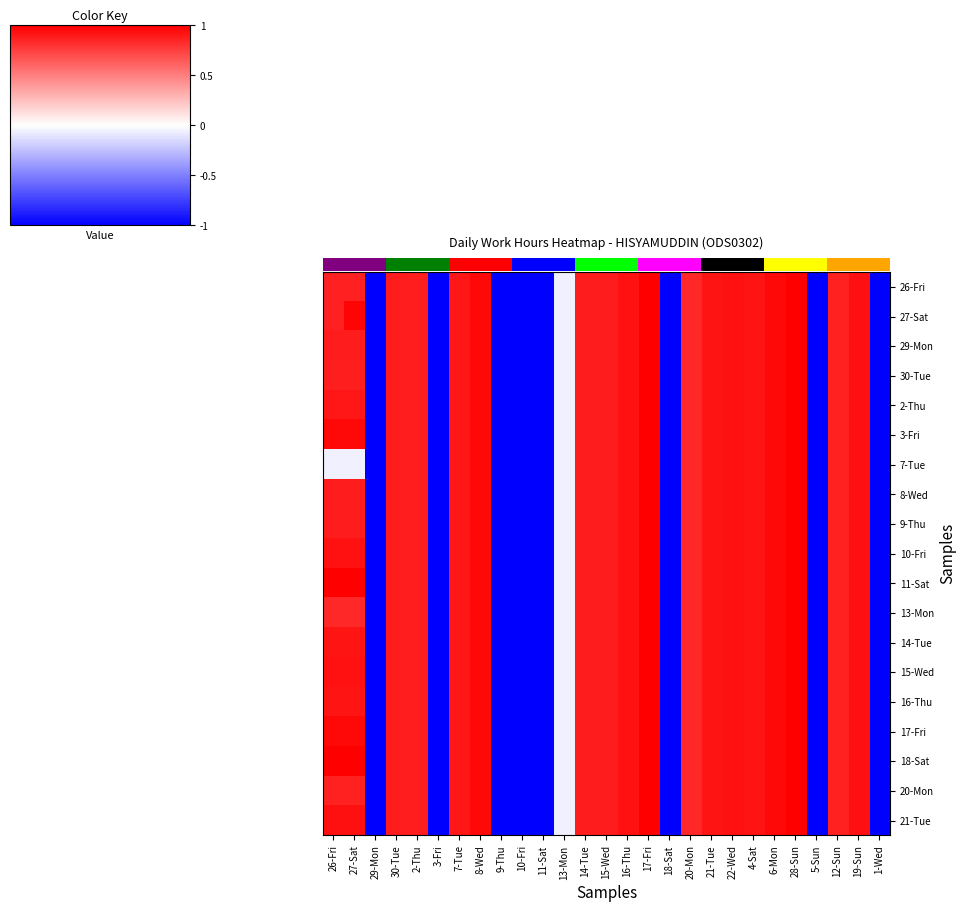

Rank the categories by 11-Sat value from highest to lowest.

26-Fri, 27-Sat, 17-Fri, 28-Sun, 8-Wed, 6-Mon, 19-Sun, 16-Thu, 22-Wed, 21-Tue, 4-Sat, 7-Tue, 30-Tue, 15-Wed, 14-Tue, 2-Thu, 12-Sun, 20-Mon, 13-Mon, 29-Mon, 3-Fri, 9-Thu, 10-Fri, 11-Sat, 18-Sat, 5-Sun, 1-Wed